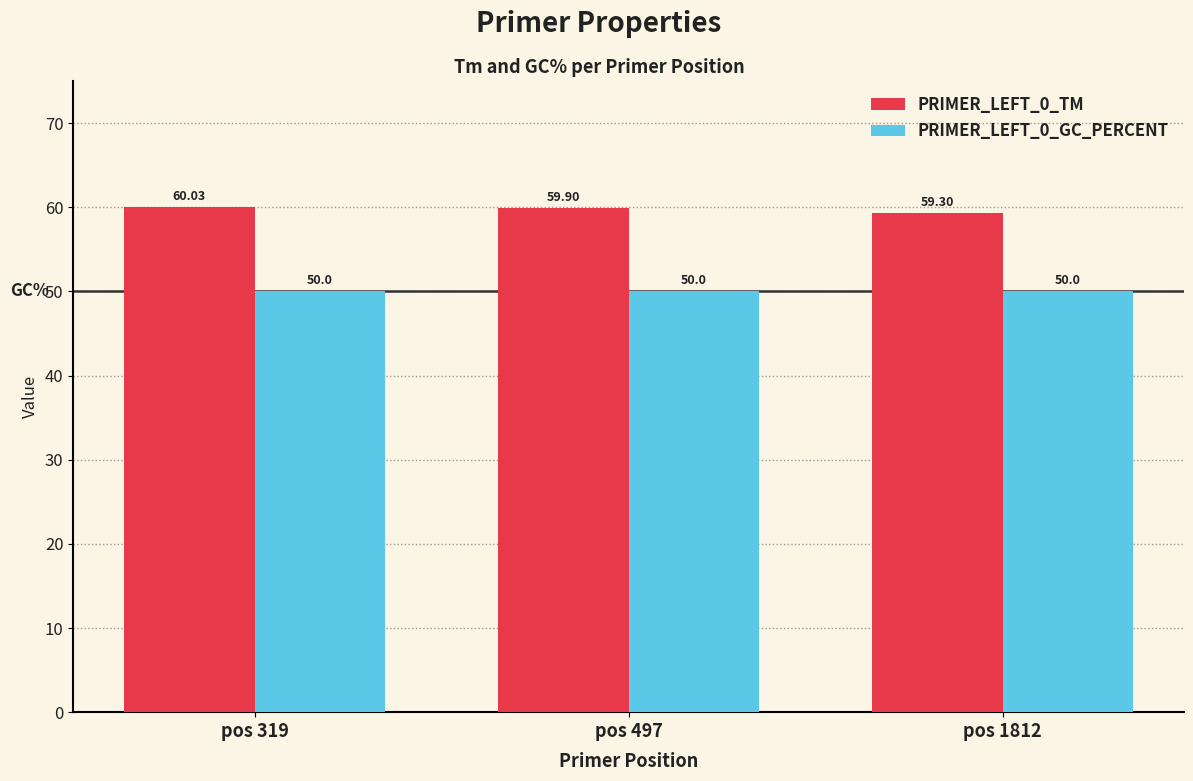

The value of PRIMER_LEFT_0_GC_PERCENT at pos 497 is 50.0. True or false?

True